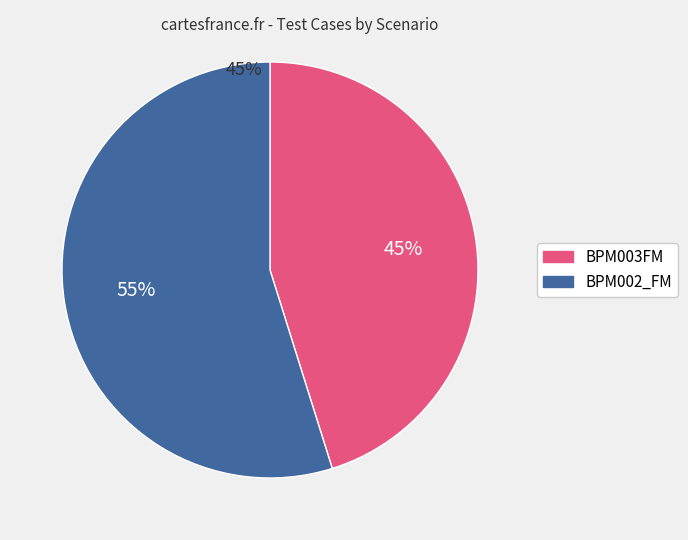

Does BPM003FM represent more than half of the total?

No